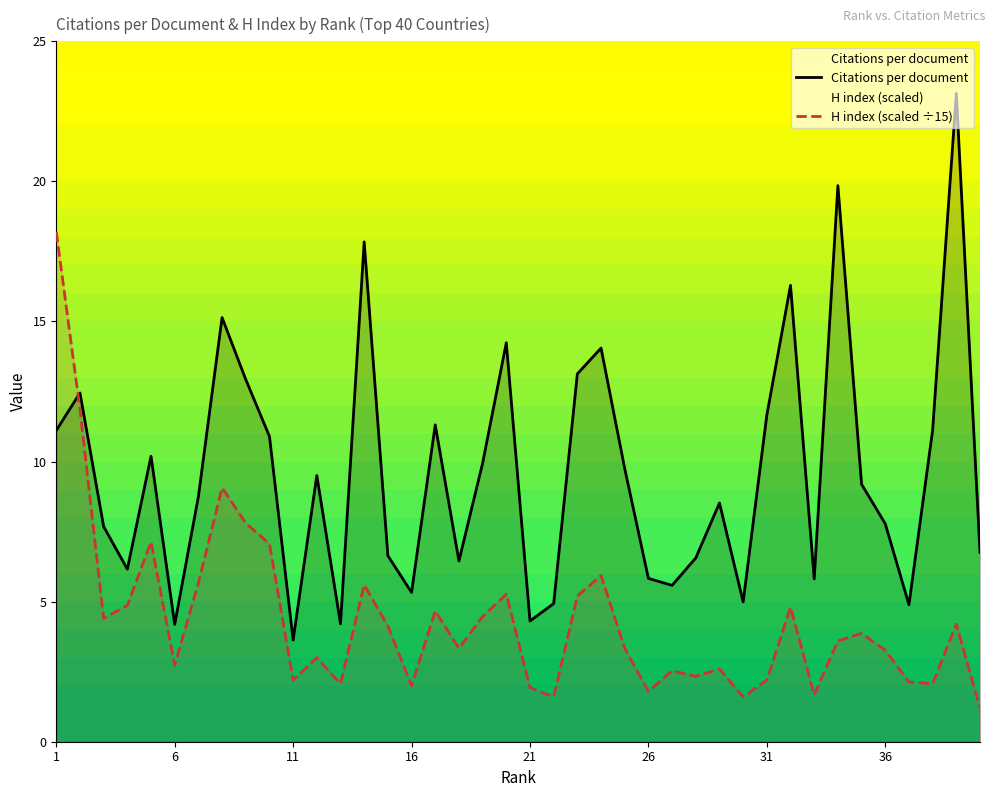

How many values in the Citations per document series exceed 9?

20